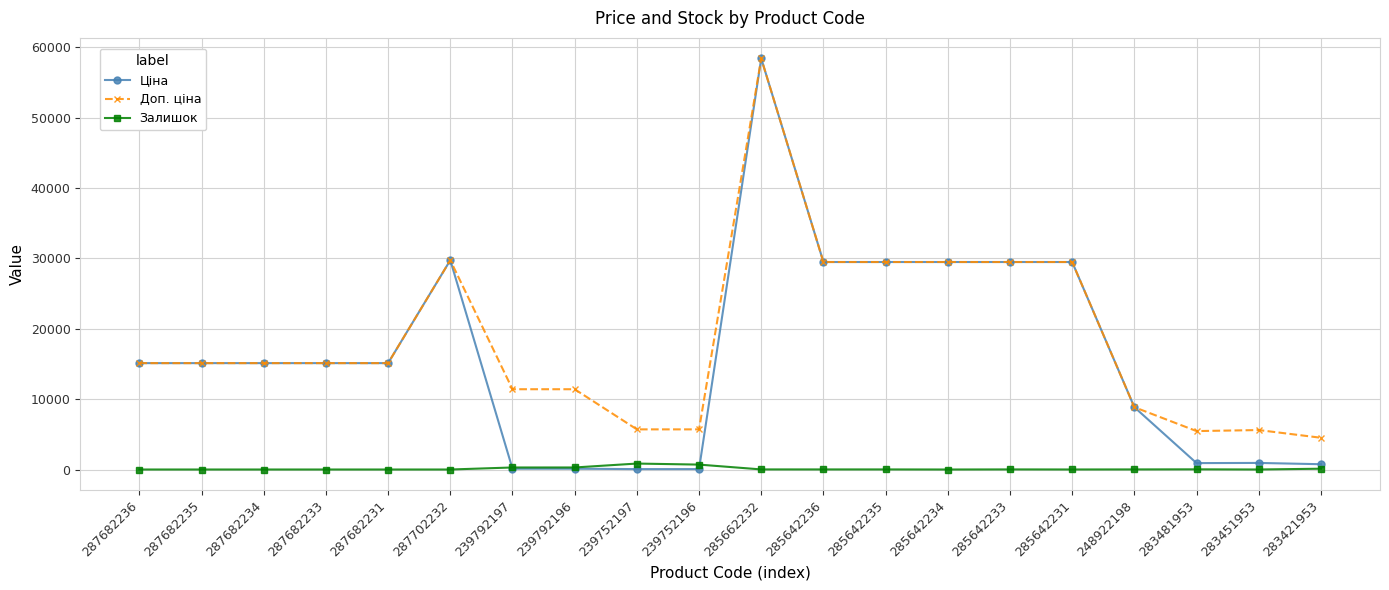

Is it true that Доп. ціна equals 11410.0 at 239792196?

True